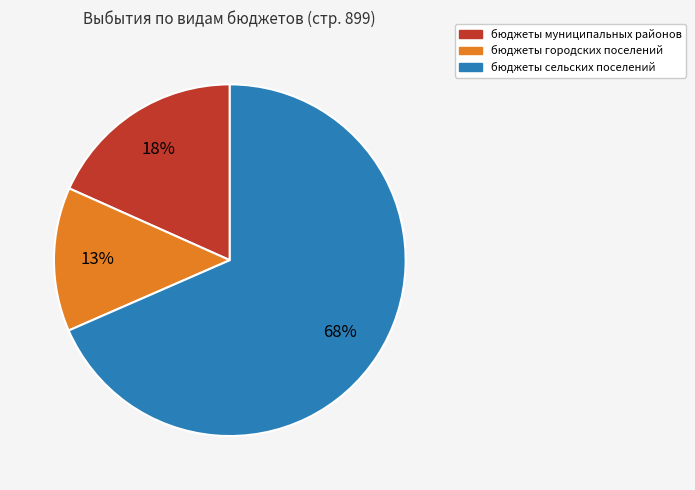

Count the number of slices in the pie.

3